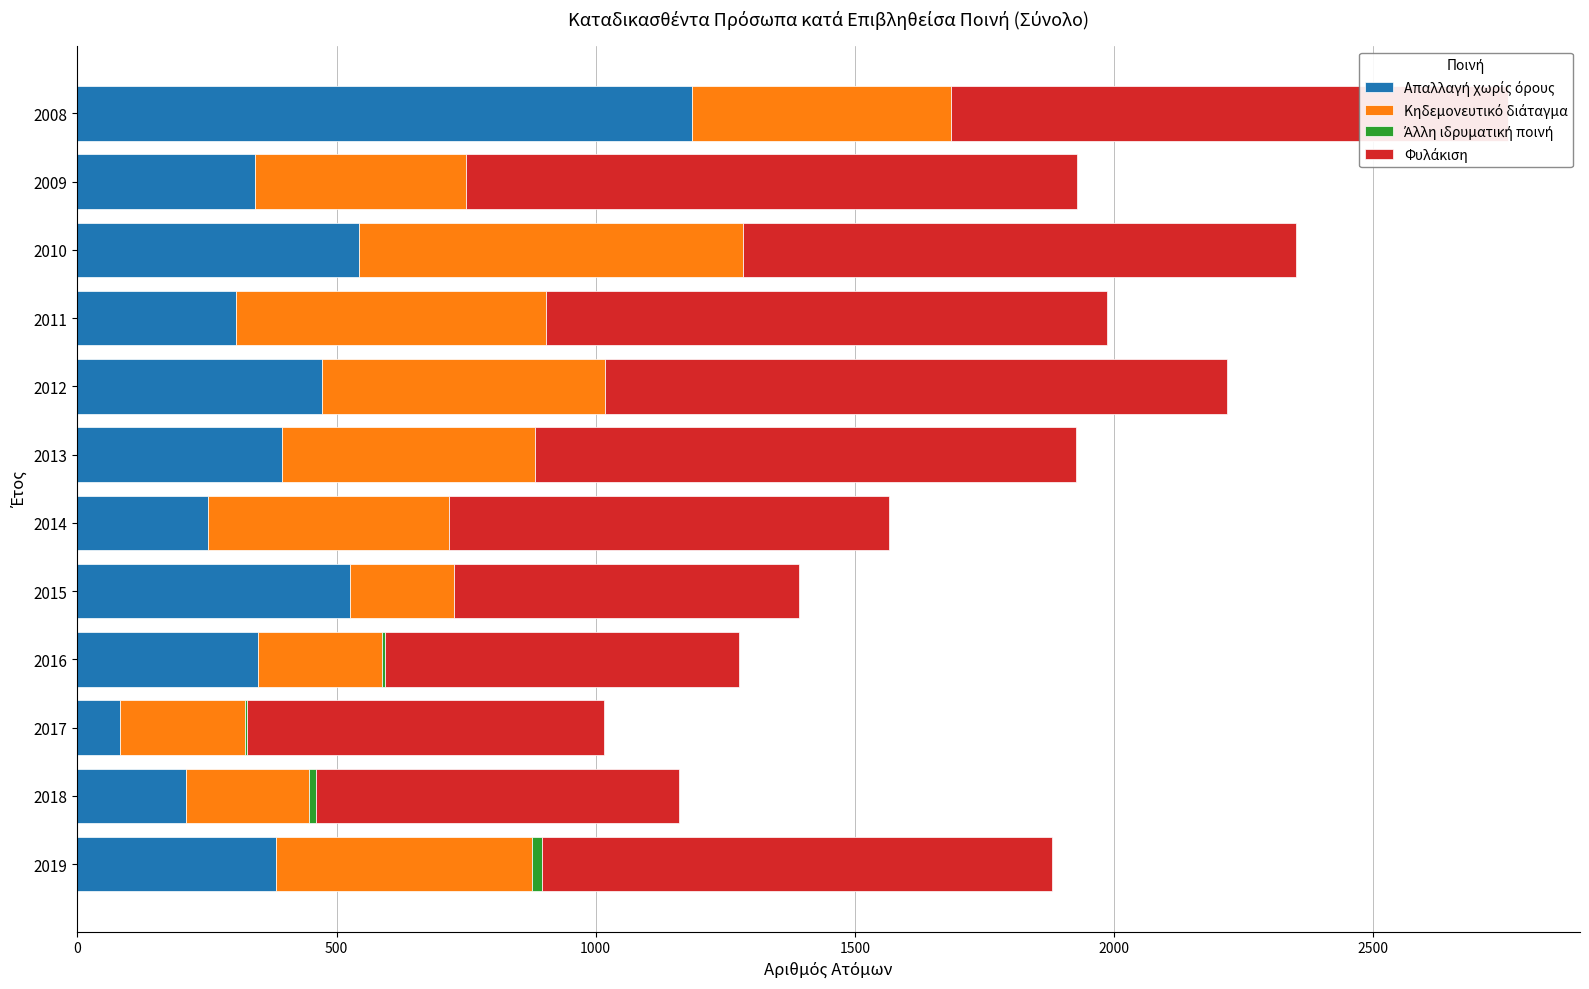

At which category is the sum across all series the highest?

2008